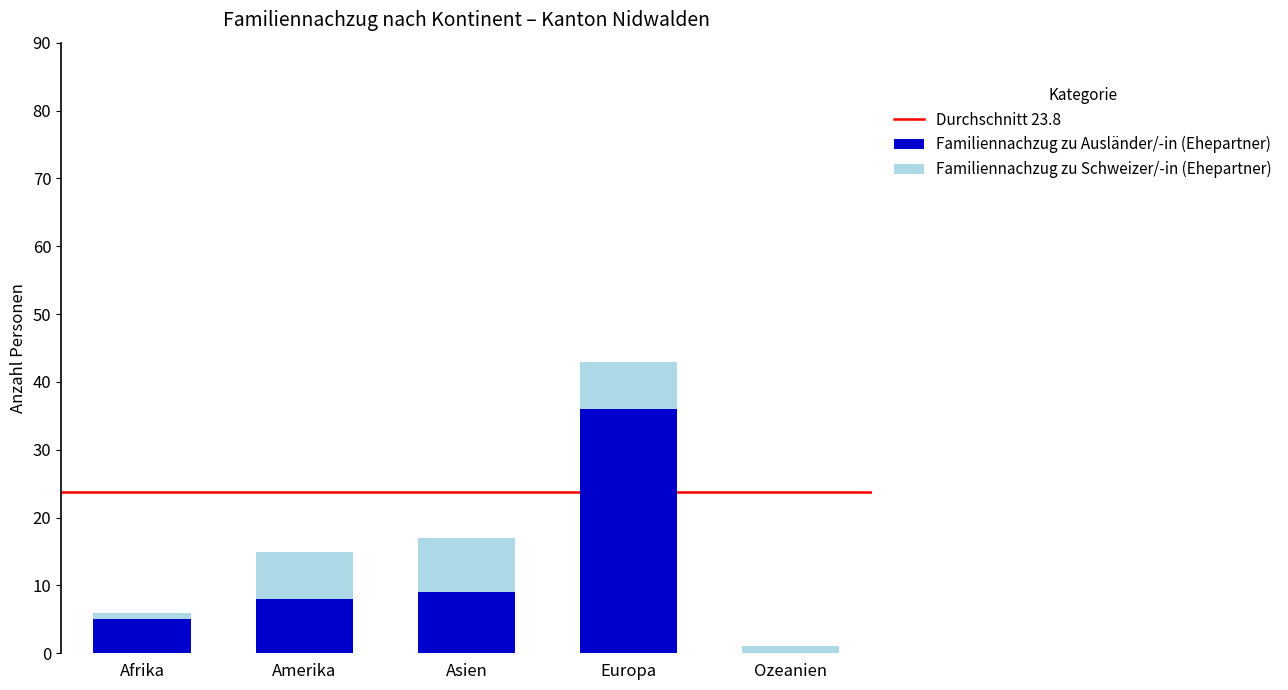

What is the approximate value of Familiennachzug zu Ausländer/-in (Ehepartner) at Europa?

36